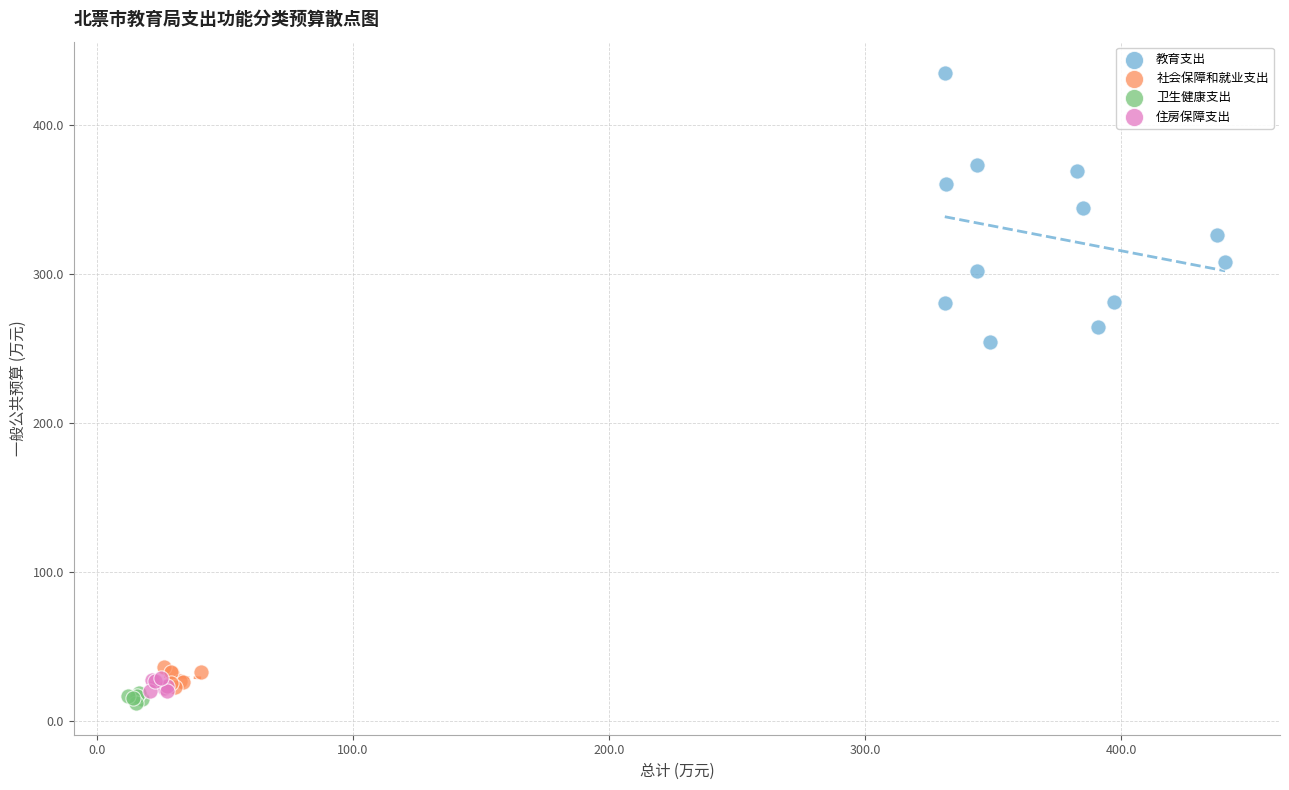

Which series contains the highest Y value?

教育支出